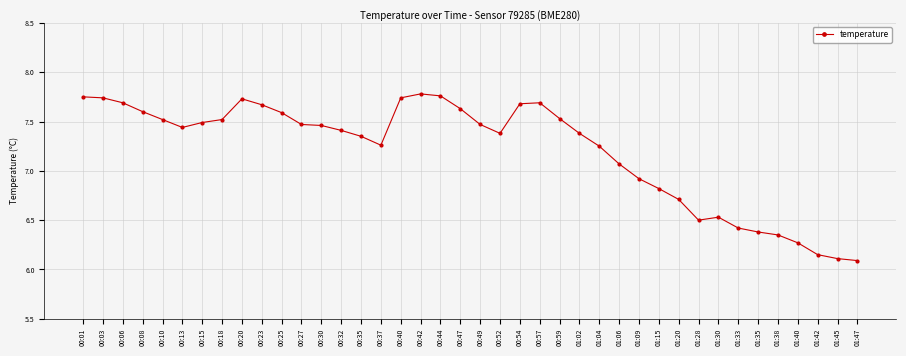

At which category does the data reach its first local valley?

00:13